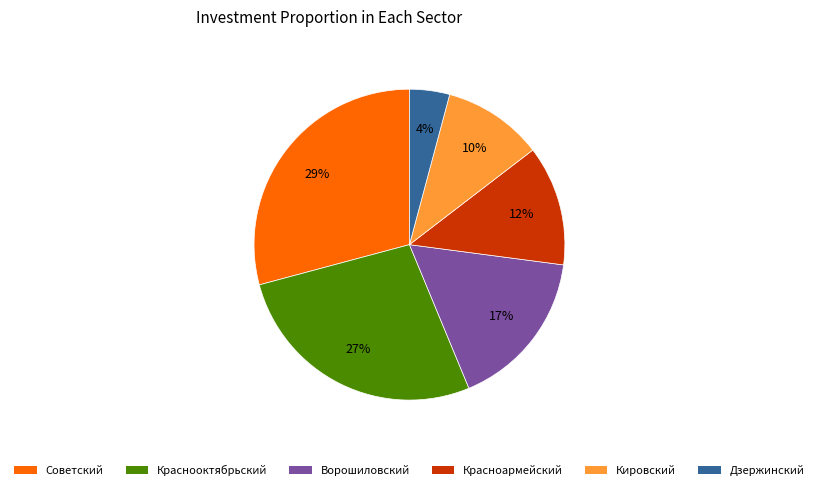

Is there a majority slice in this chart?

No